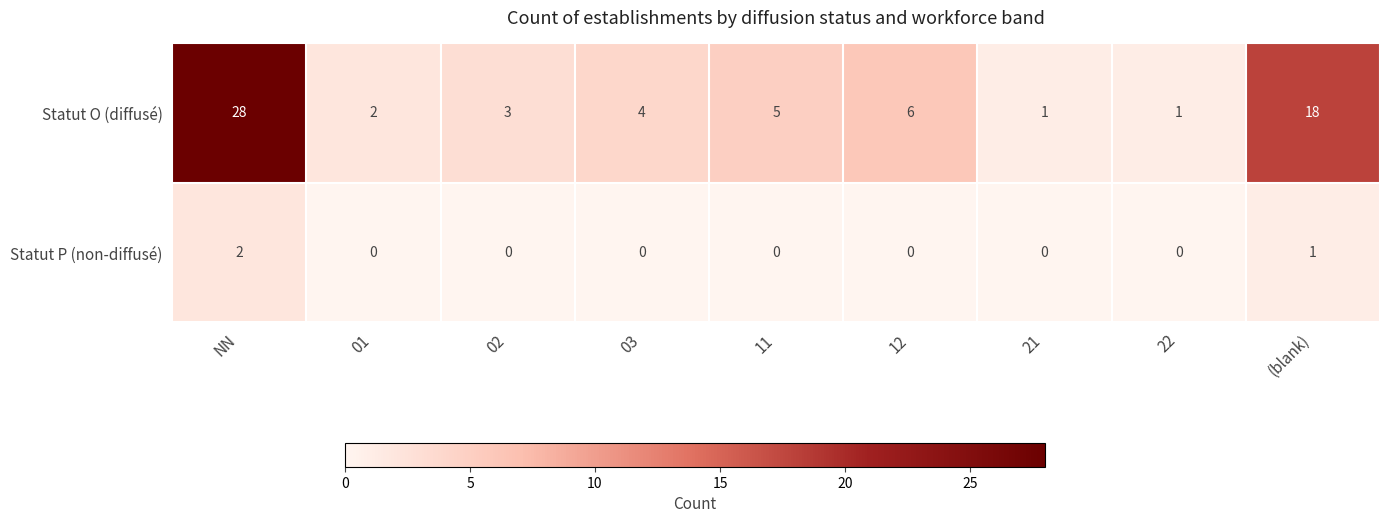

The Statut P (non-diffusé) series shows 1 at NN. True or false?

False